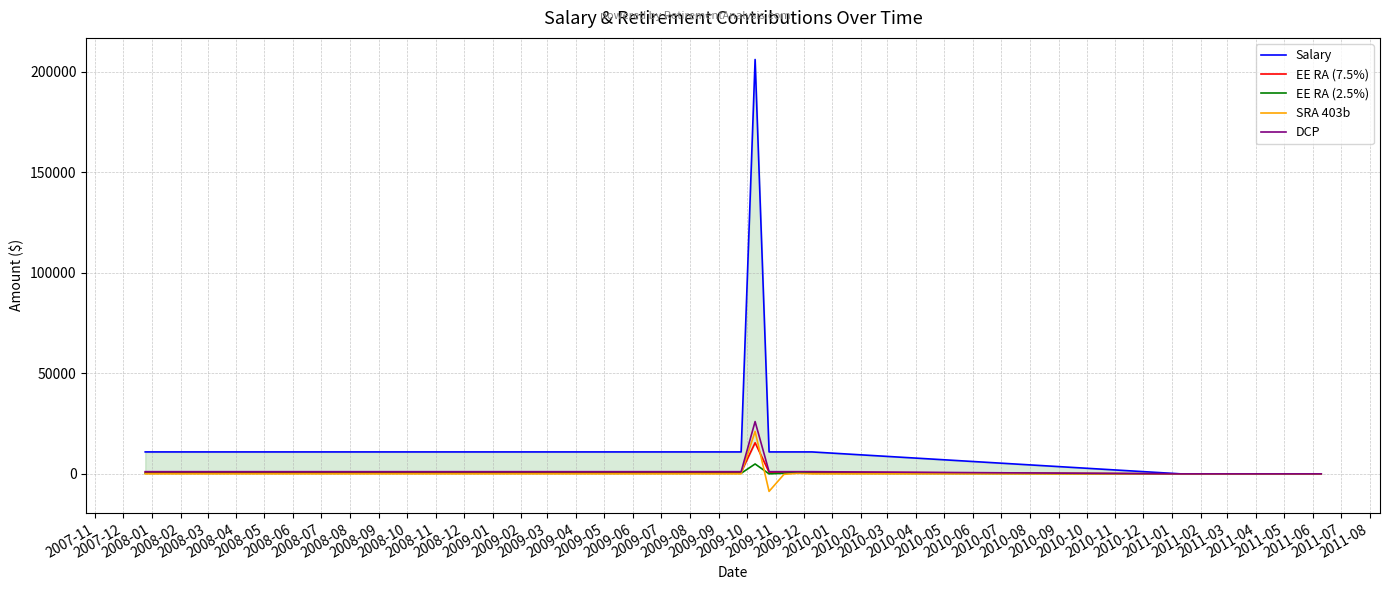

At how many categories does at least one series exceed 150042?

1